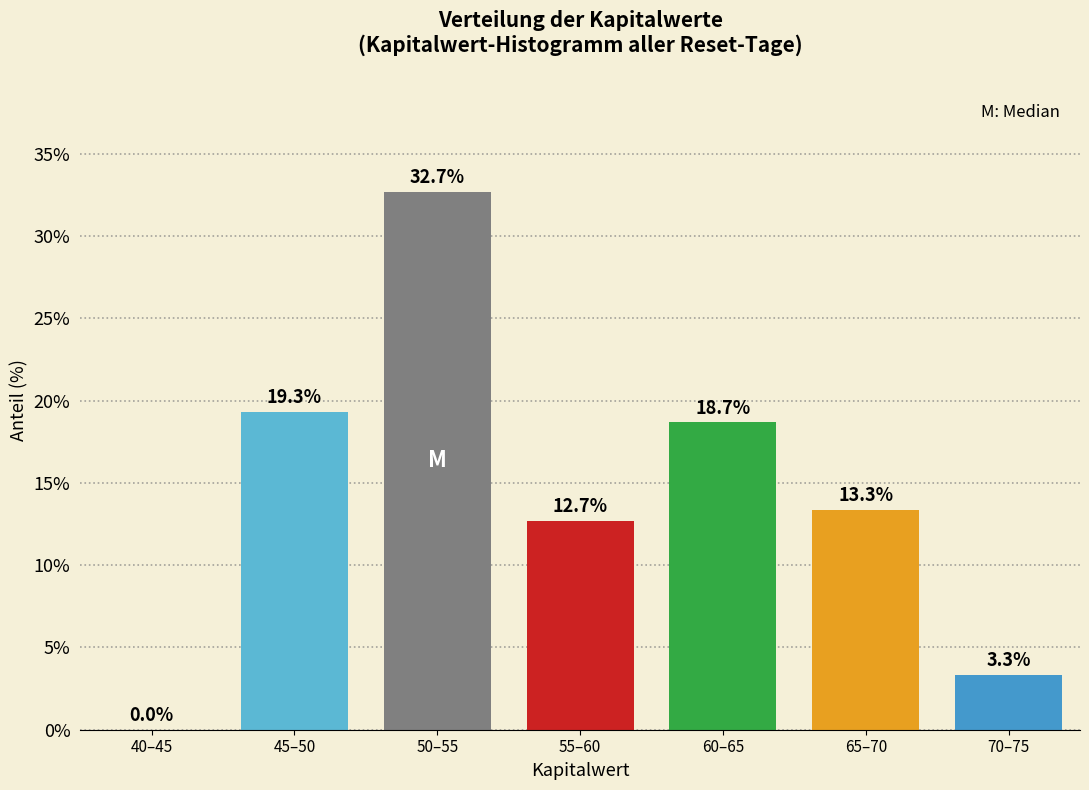

Reading right to left, list all the values displayed in this chart.

70–75=3.3	65–70=13.3	60–65=18.7	55–60=12.7	50–55=32.7	45–50=19.3	40–45=0.0